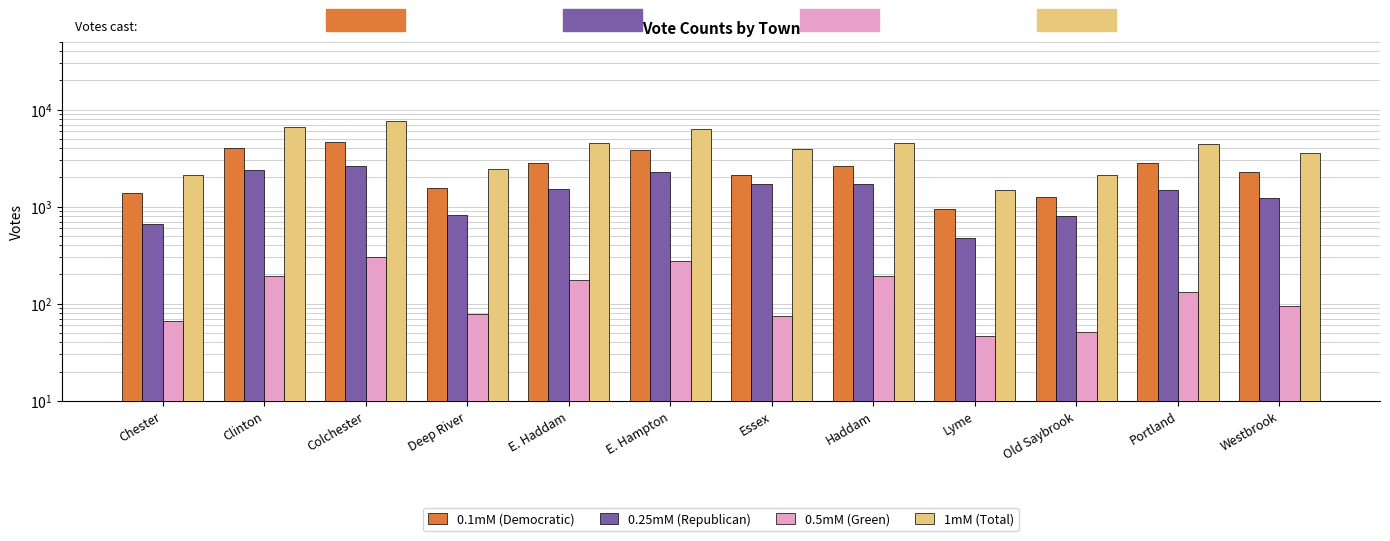

Where is 1mM (Total) nearest to the value 4524?

Haddam